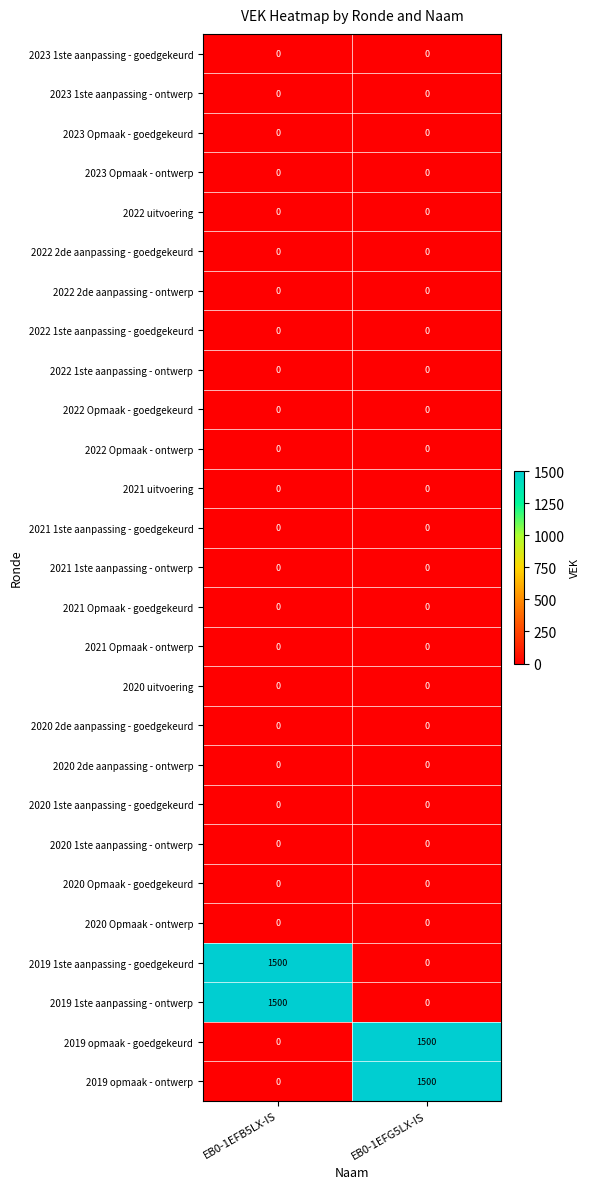

What is the total value across all series at EB0-1EFB5LX-IS?

3000